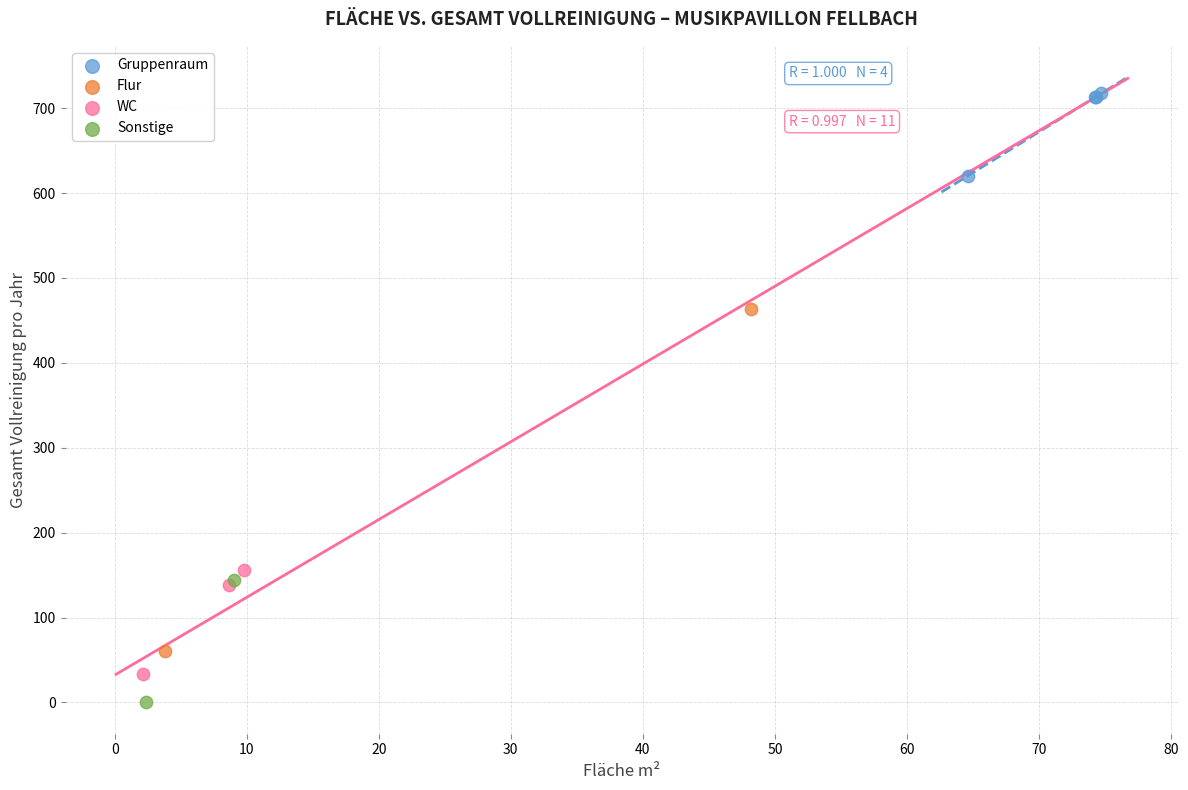

Which series contains the lowest Y value?

Sonstige